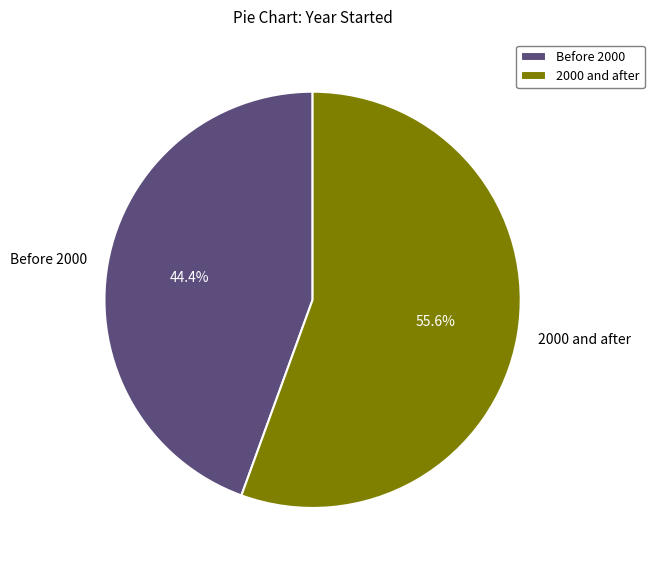

To the nearest percent, what is the average slice percentage?

50%